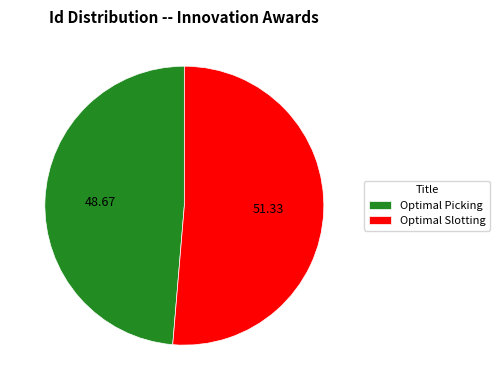

Rank the categories by value from lowest to highest.

Optimal Picking, Optimal Slotting